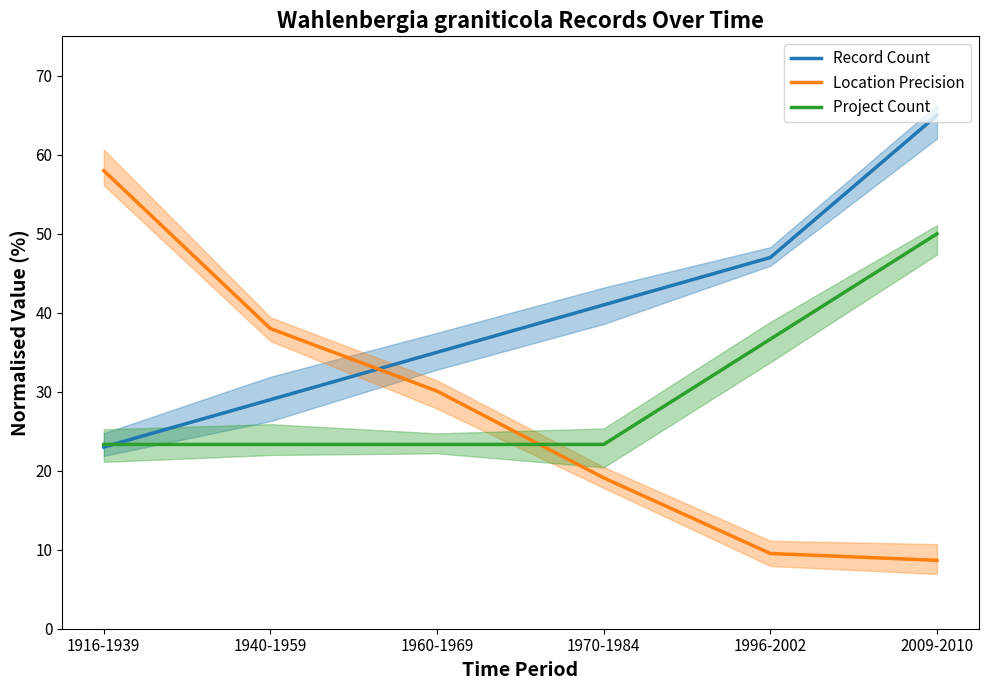

How many data points in Location Precision are less than 30?

3